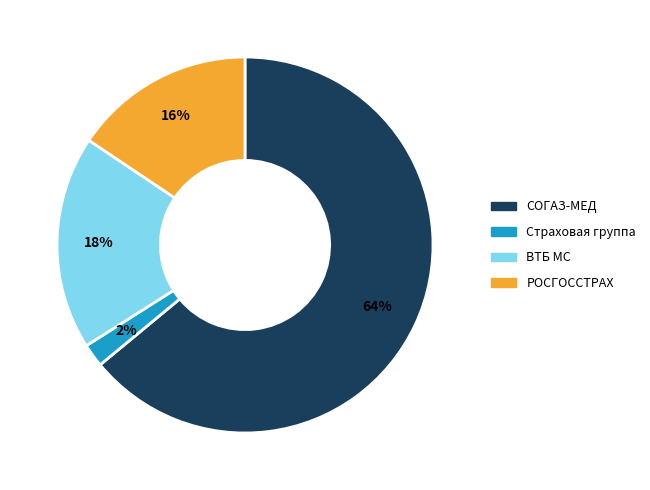

To the nearest percent, what is the difference between the ВТБ МС and Страховая группа slice percentages?

16%